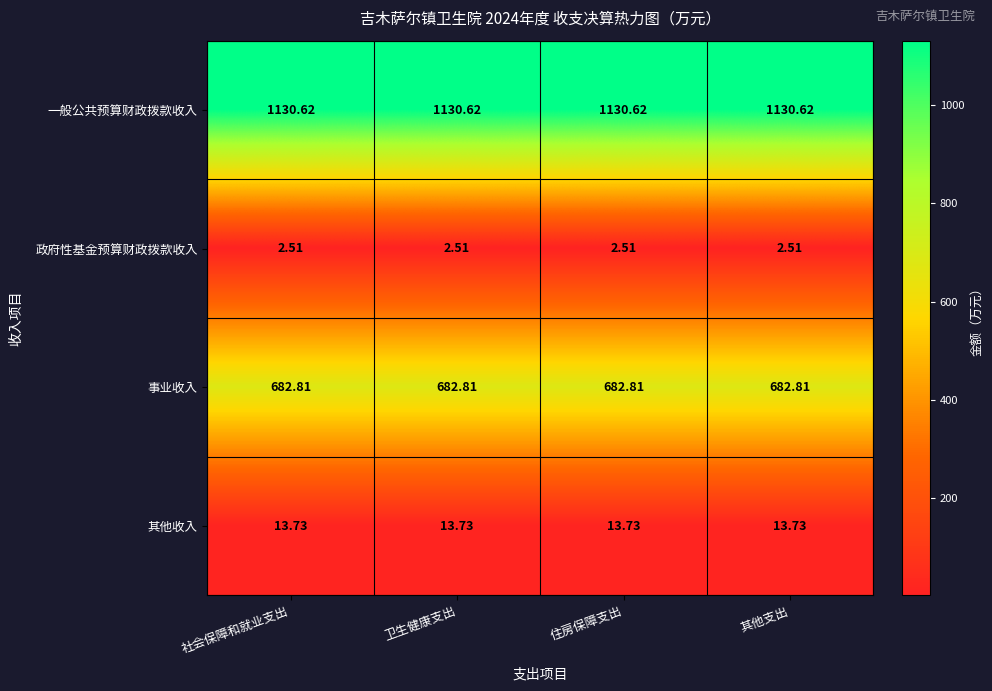

At 卫生健康支出, list the series in order from smallest to largest.

政府性基金预算财政拨款收入, 其他收入, 事业收入, 一般公共预算财政拨款收入